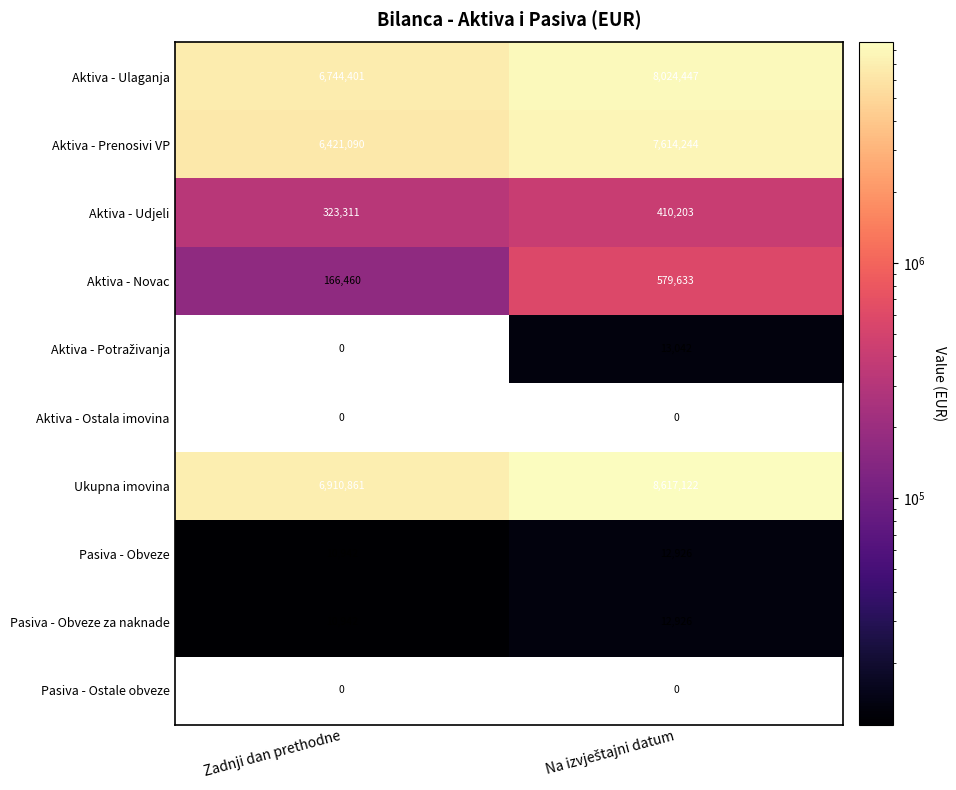

Which series has the widest spread of values?

Ukupna imovina